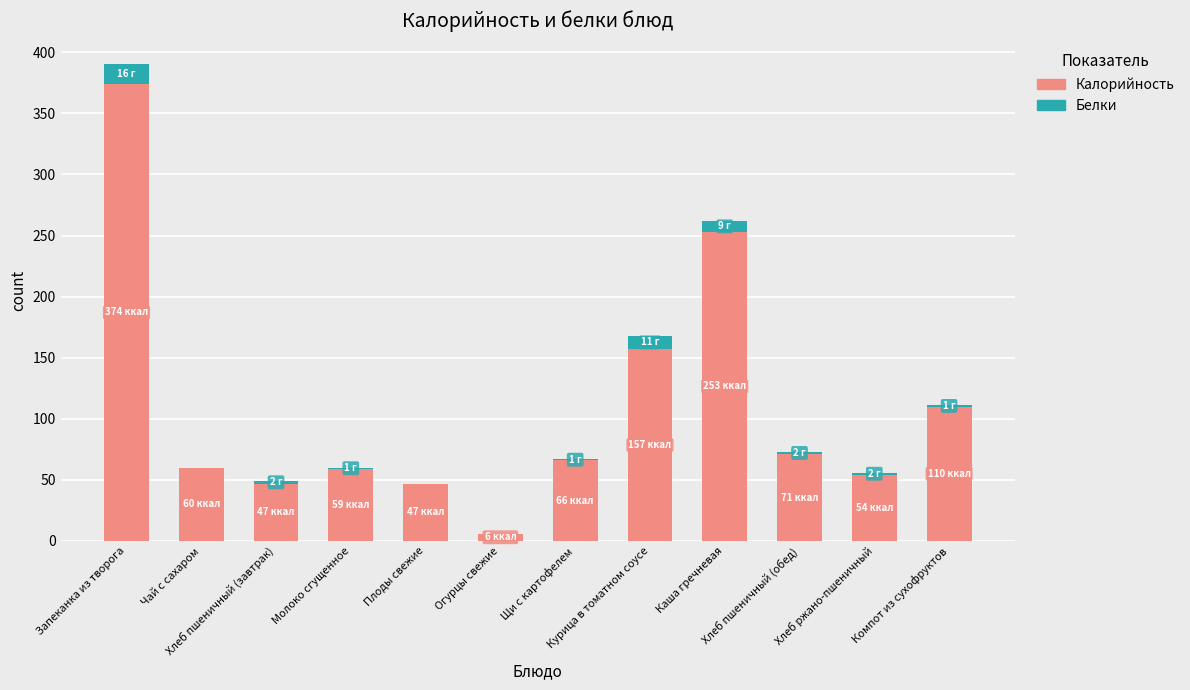

What is the sum of all Калорийность values?

1304